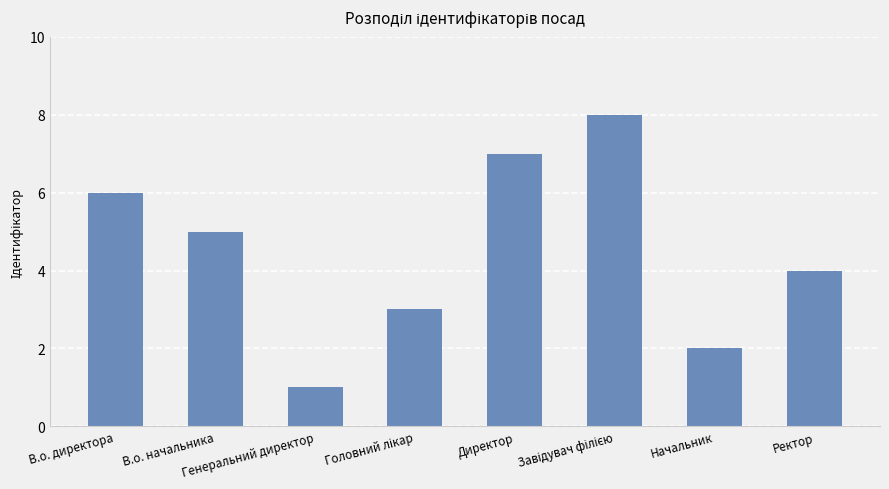

What is the difference between the second highest and second lowest values?

5